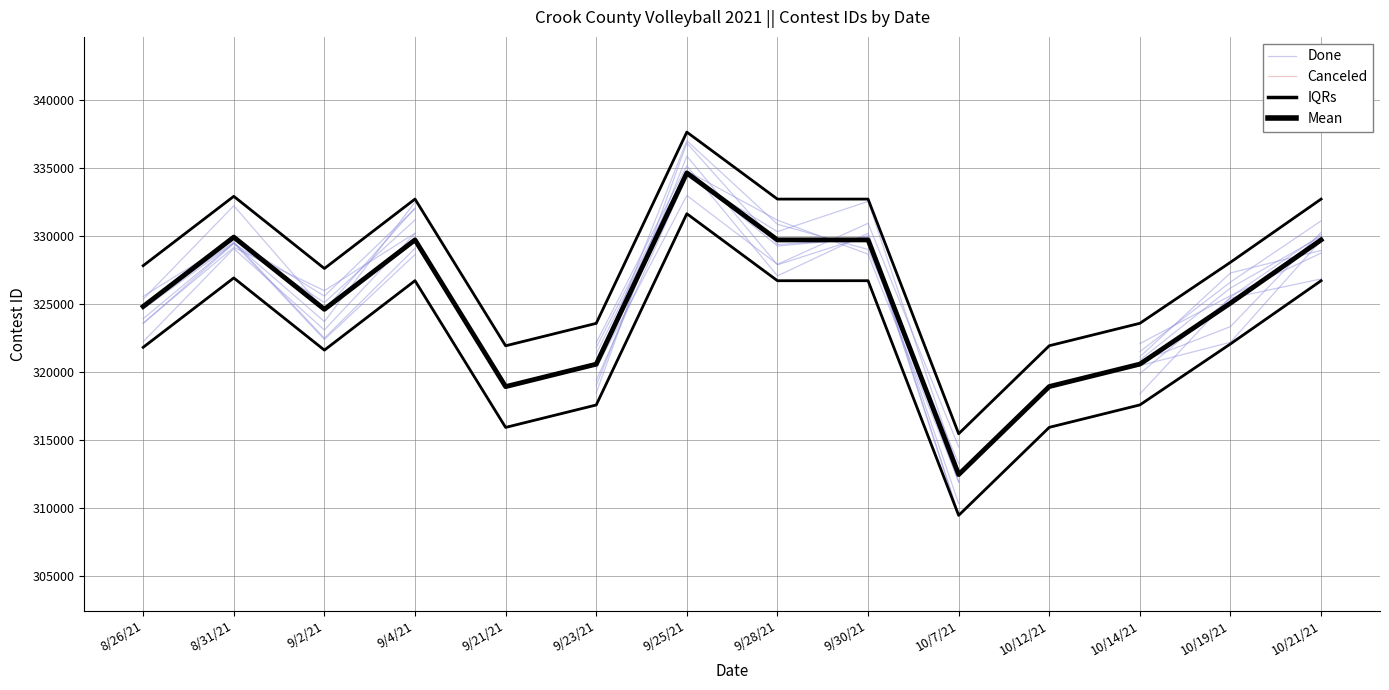

What is the label of the 8th point from the right?

9/25/21